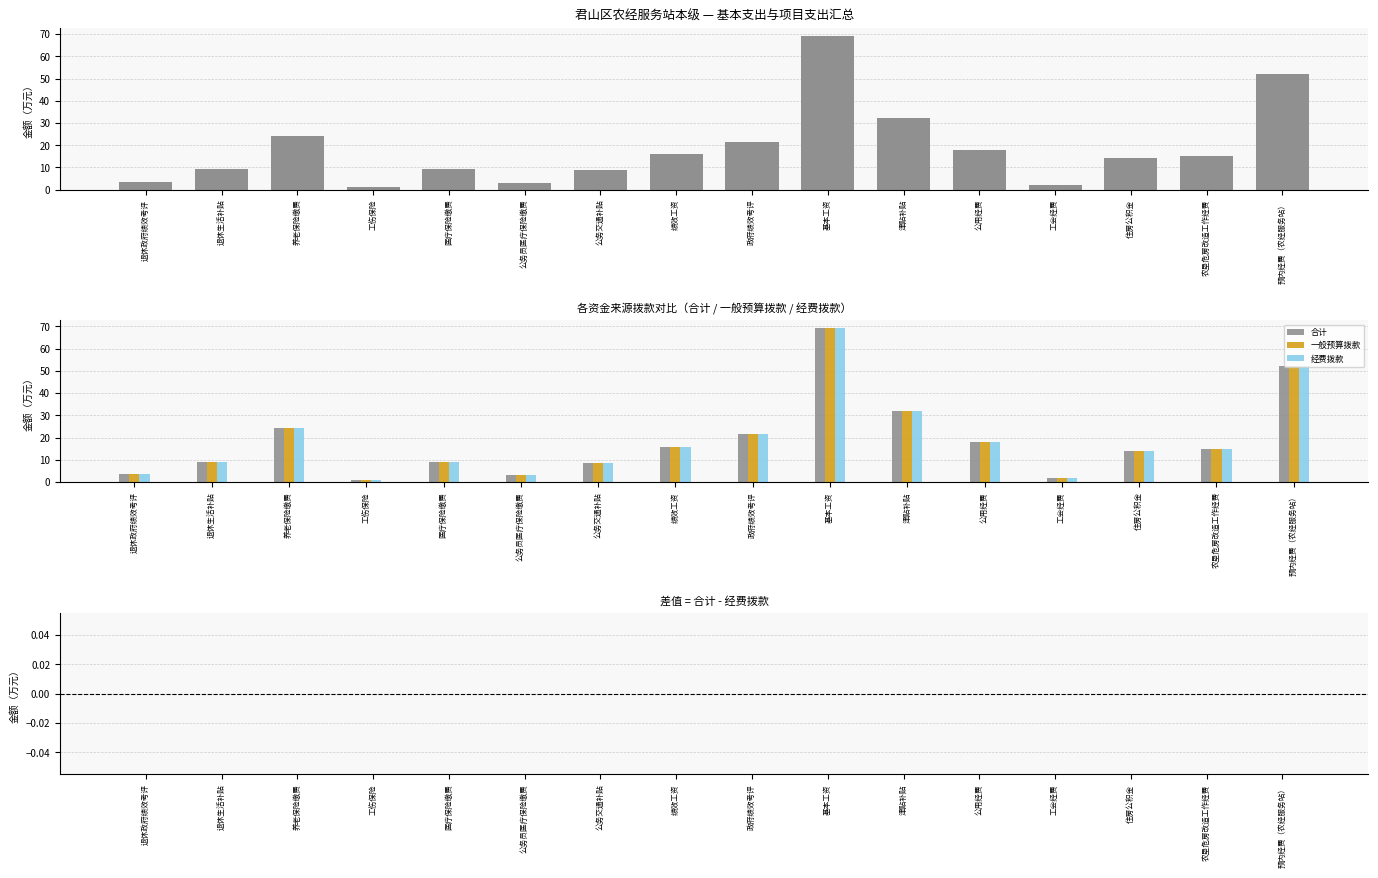

Is the value of 差值（合计 - 经费拨款） at 农垦危房改造工作经费 greater than the value of 一般预算拨款 at 工伤保险?

No